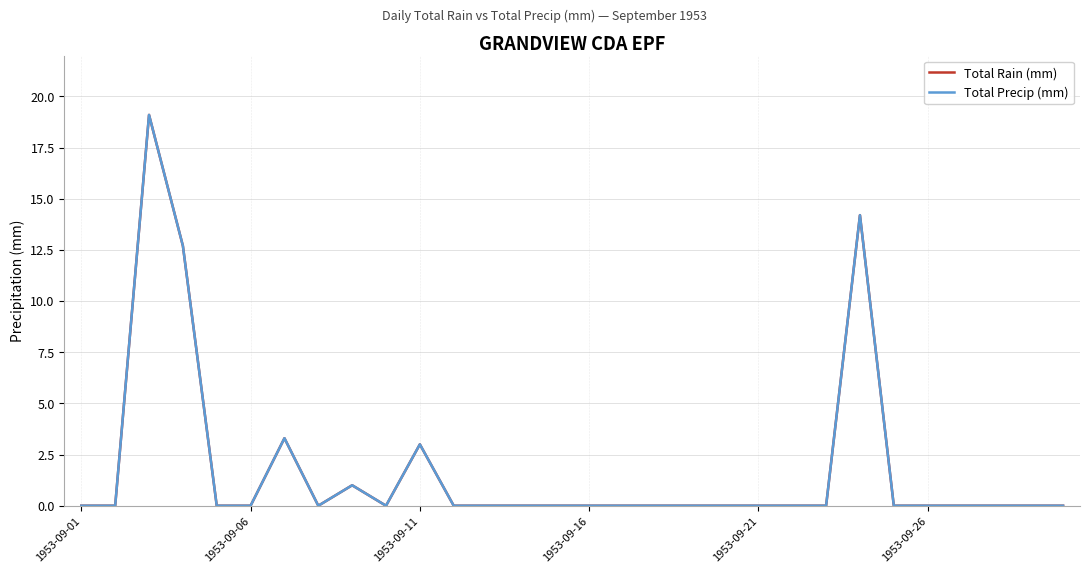

What is the sum of all Total Rain (mm) values?

53.3